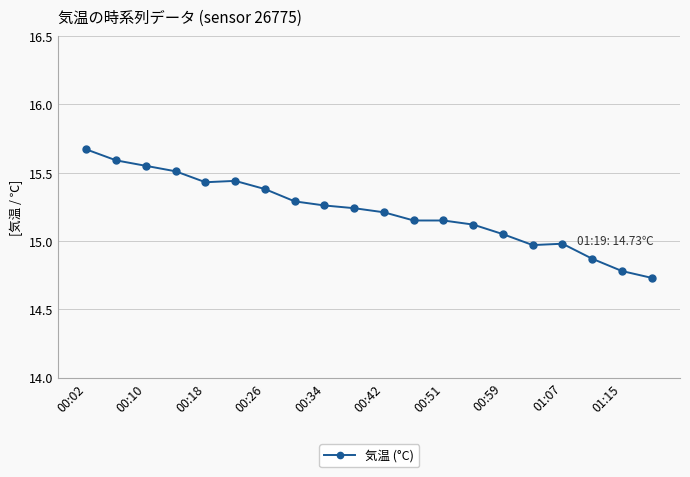

What is the difference between the second highest and second lowest values?

0.8